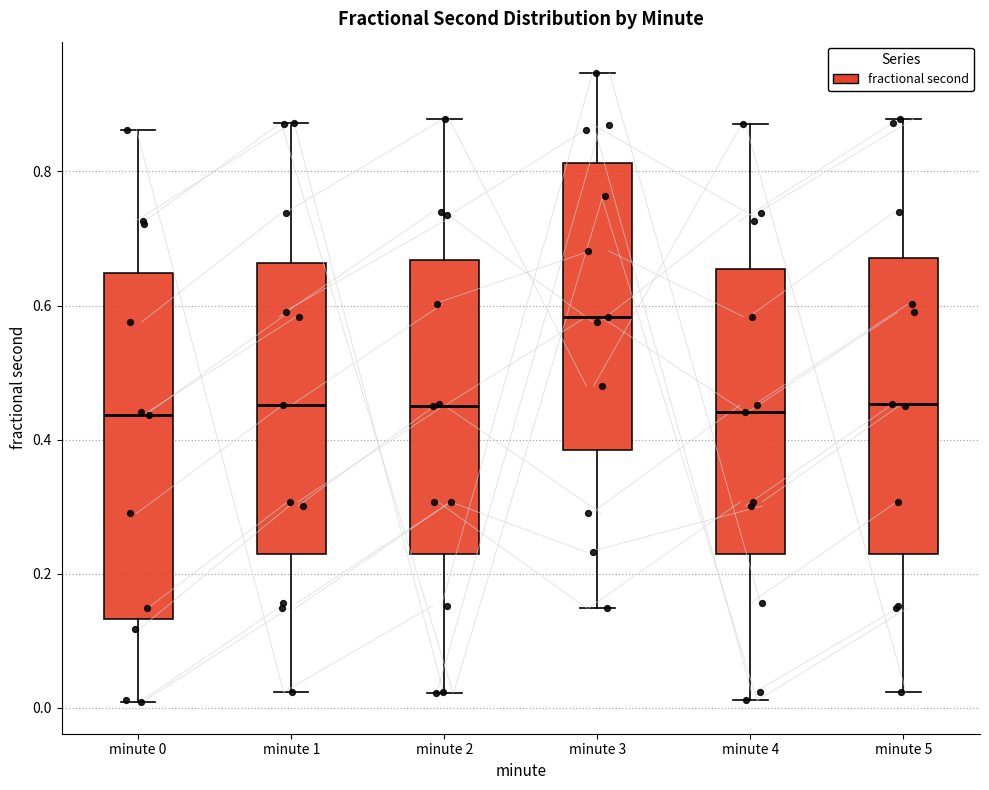

Comparing the boxes themselves (not the whiskers), which one is the tallest?

minute 0